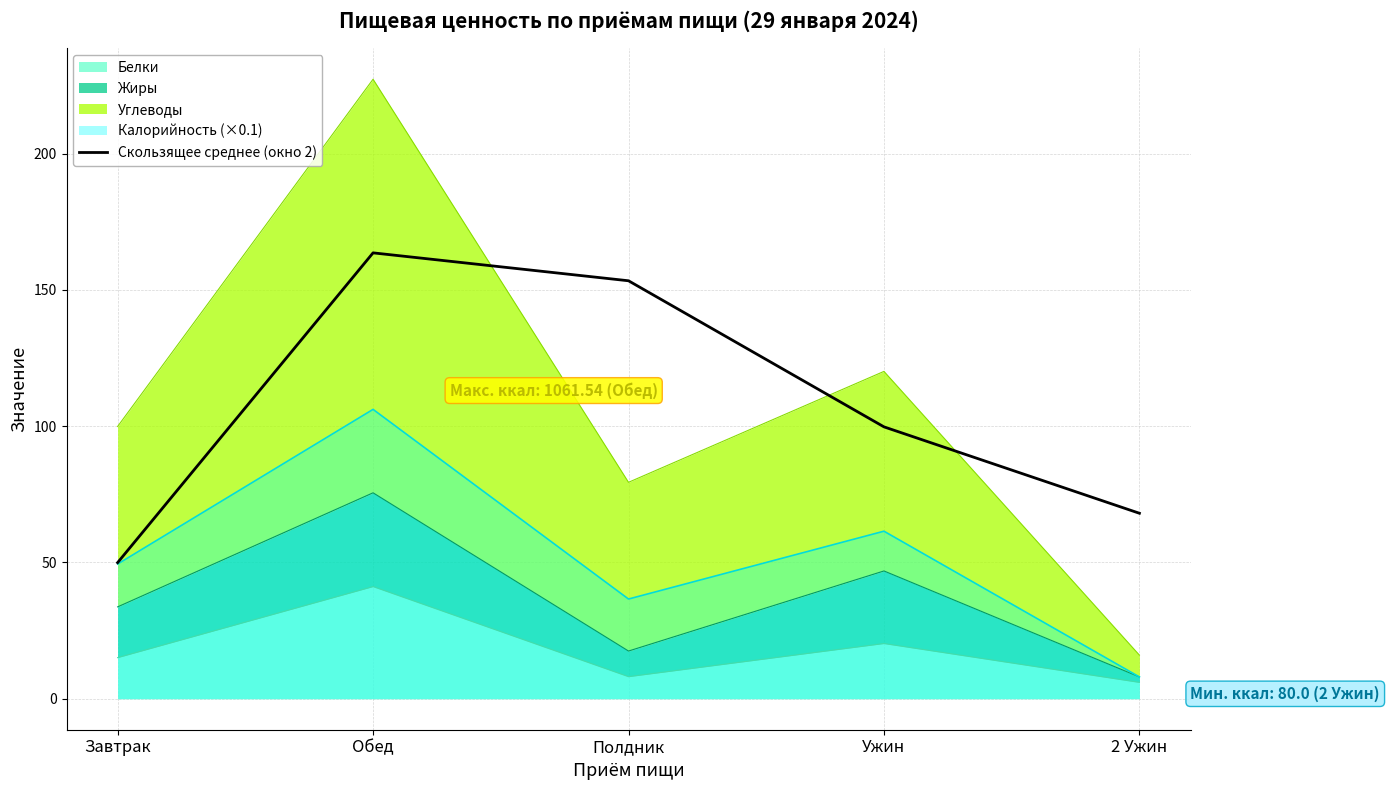

What is the difference between the values at Полдник and 2 Ужин?

85.3